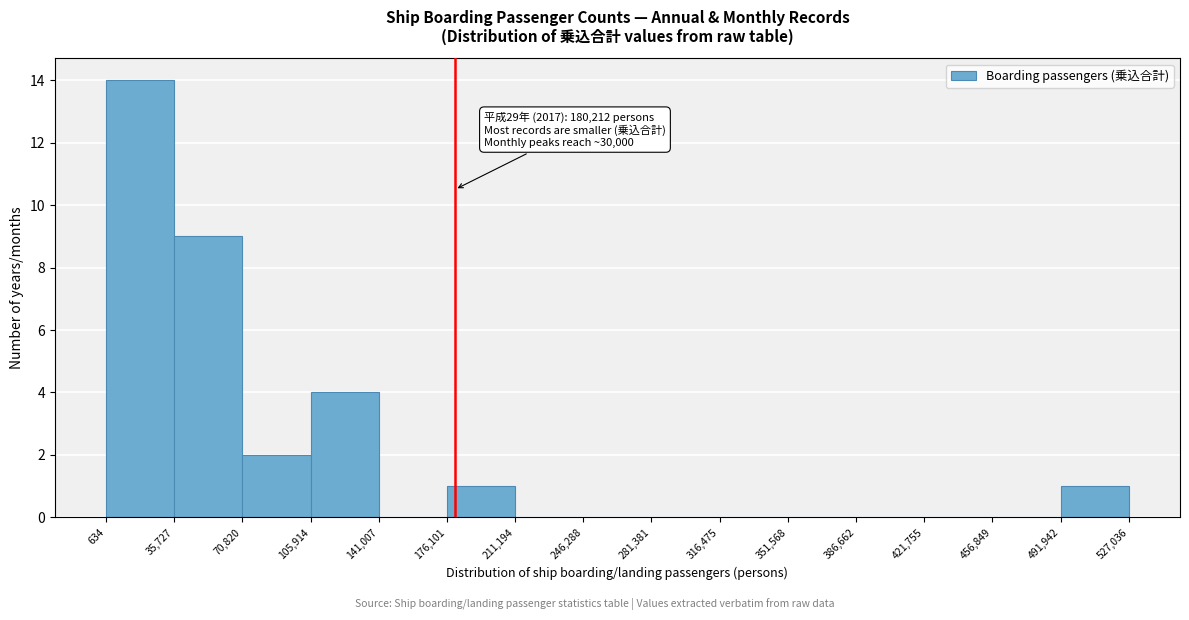

Over which range of the x-axis is the bar tallest?

634 to 35,727